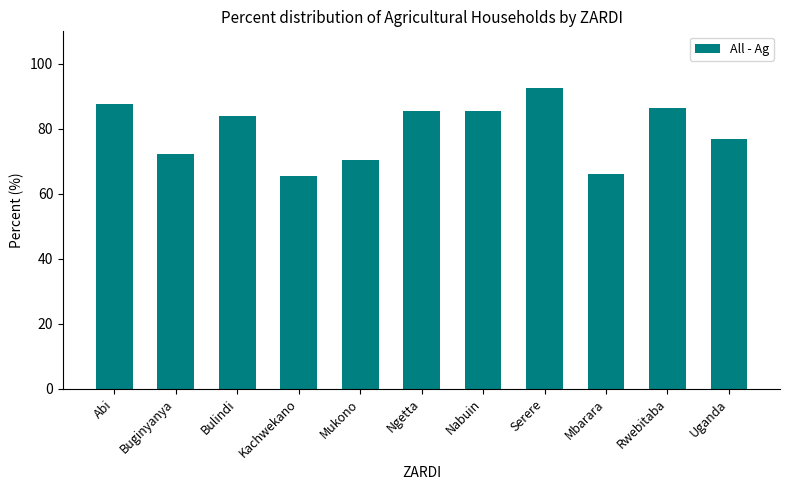

What is the difference between the values at Uganda and Serere?

15.9